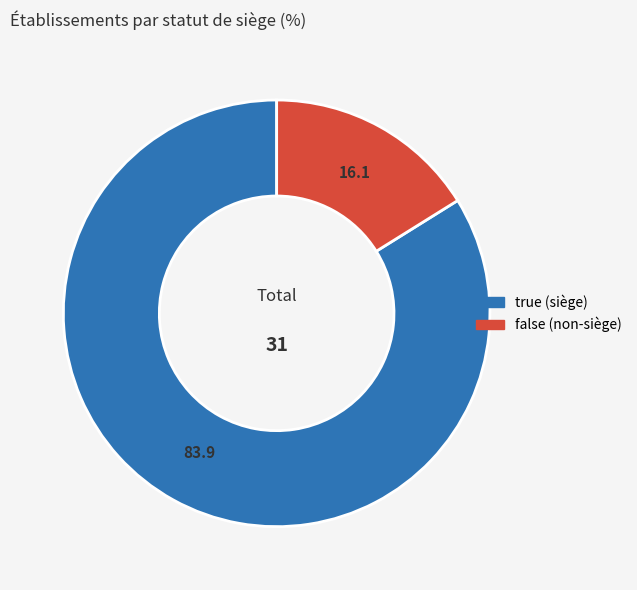

Which slice is the smallest?

false